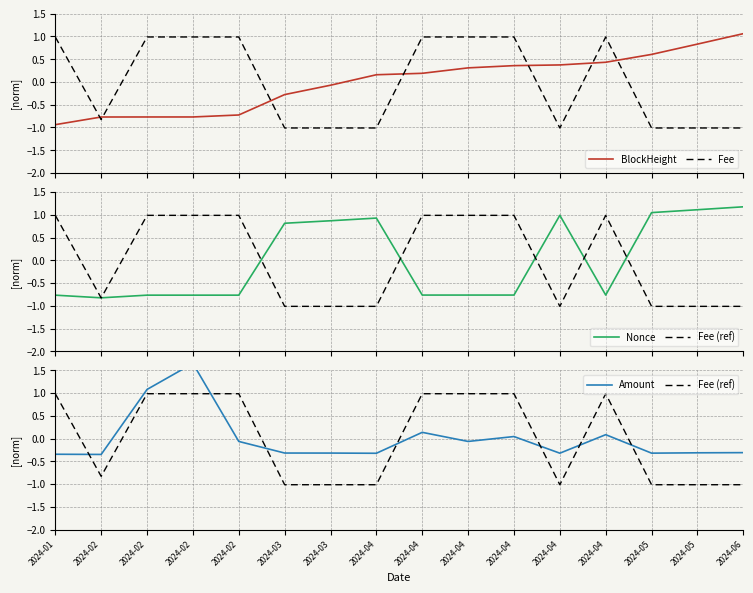

What is the approximate value of Amount at 2024-04?

0.1